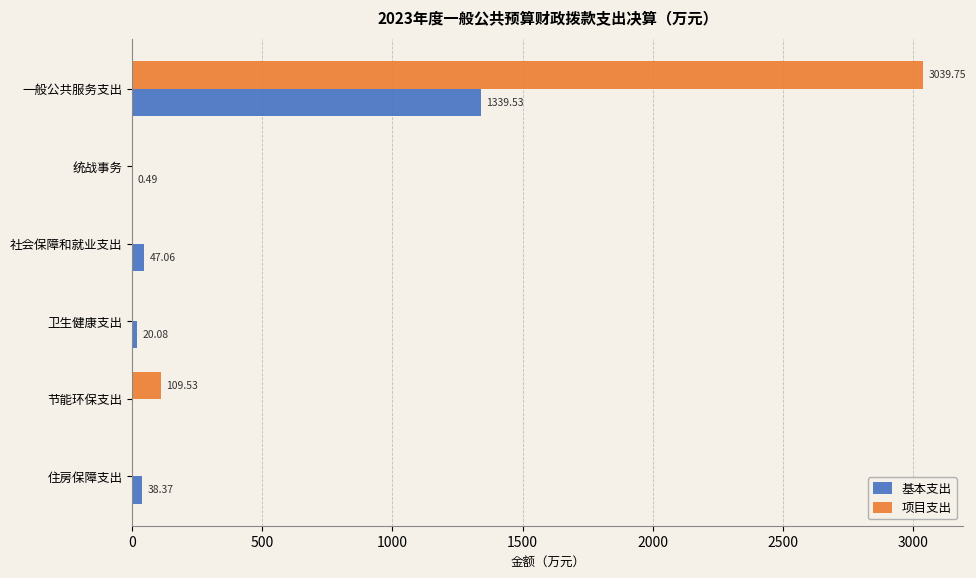

Which series changed the most between 卫生健康支出 and 住房保障支出?

基本支出